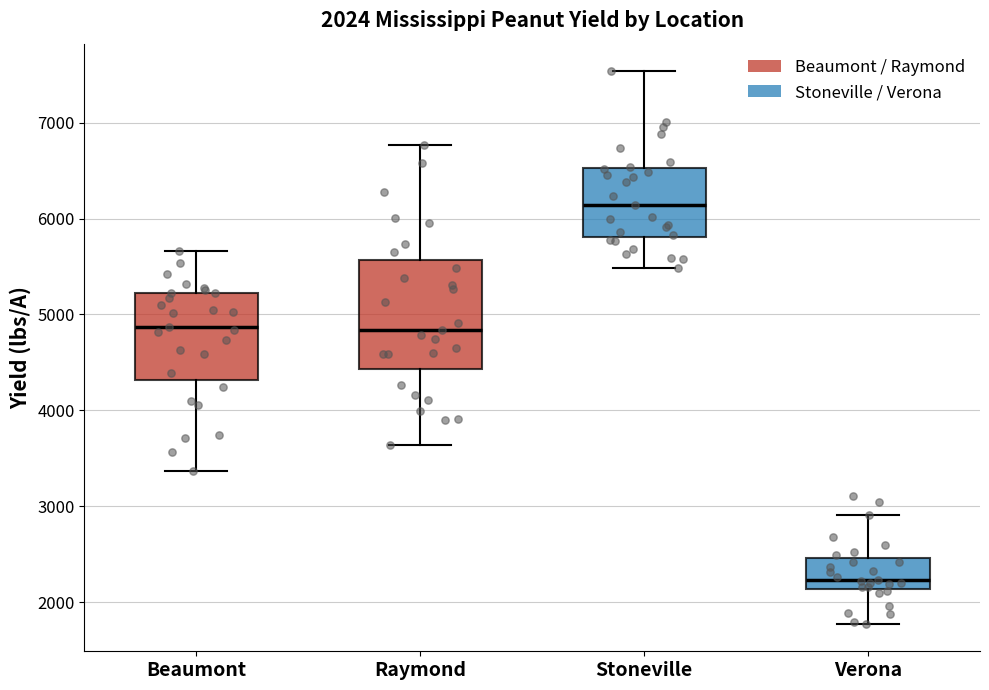

Which box's median line is the highest?

Stoneville